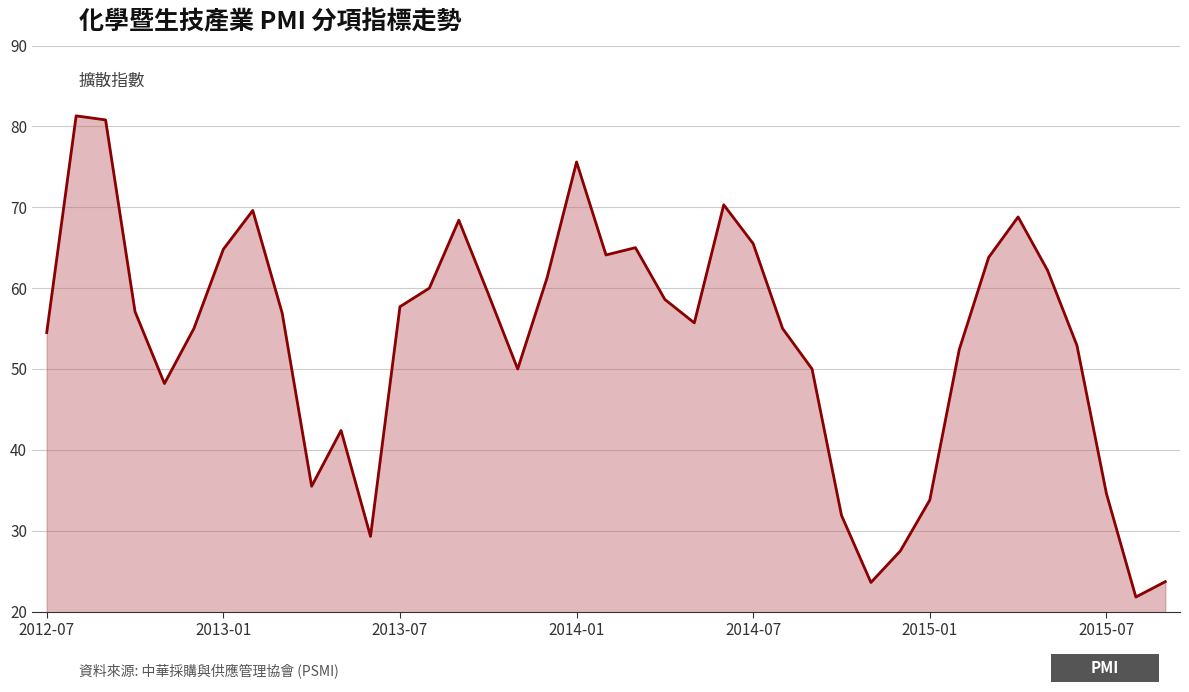

What is the difference between the maximum and minimum values?

59.5